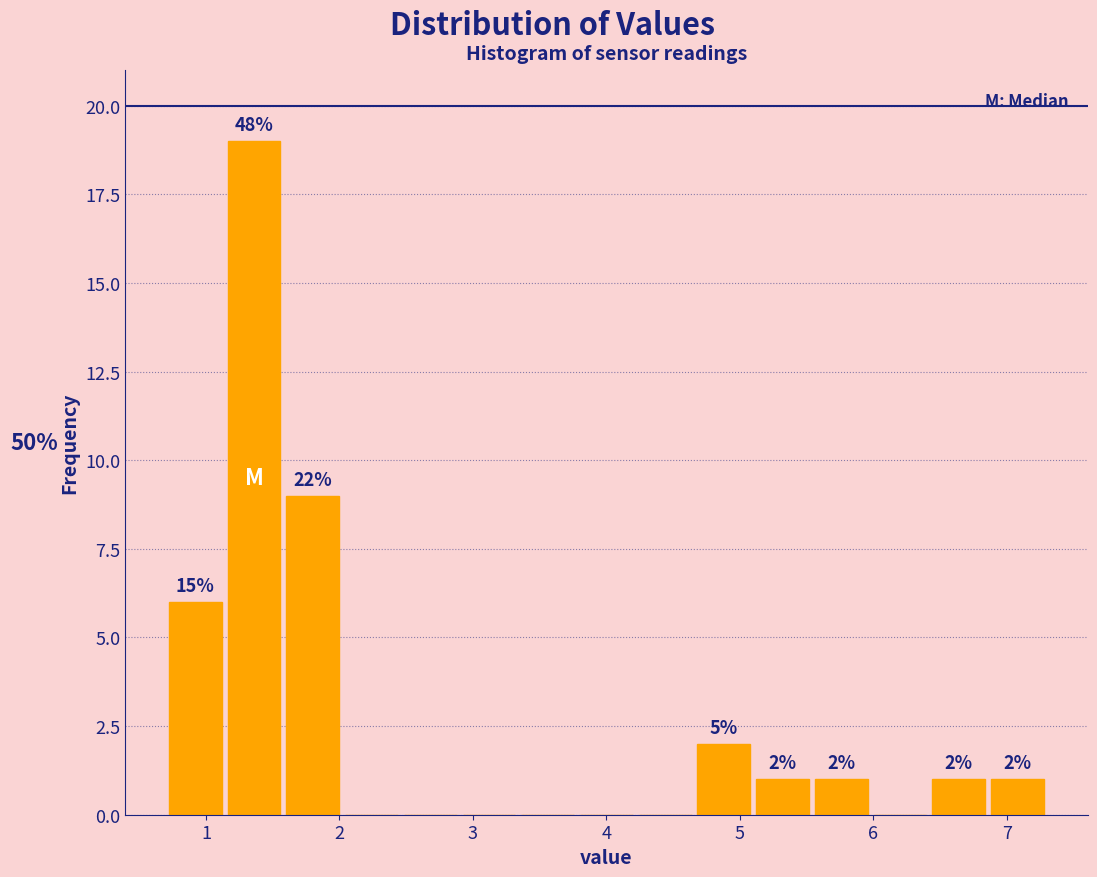

Which range on the x-axis has the tallest bar?

1.14 to 1.58